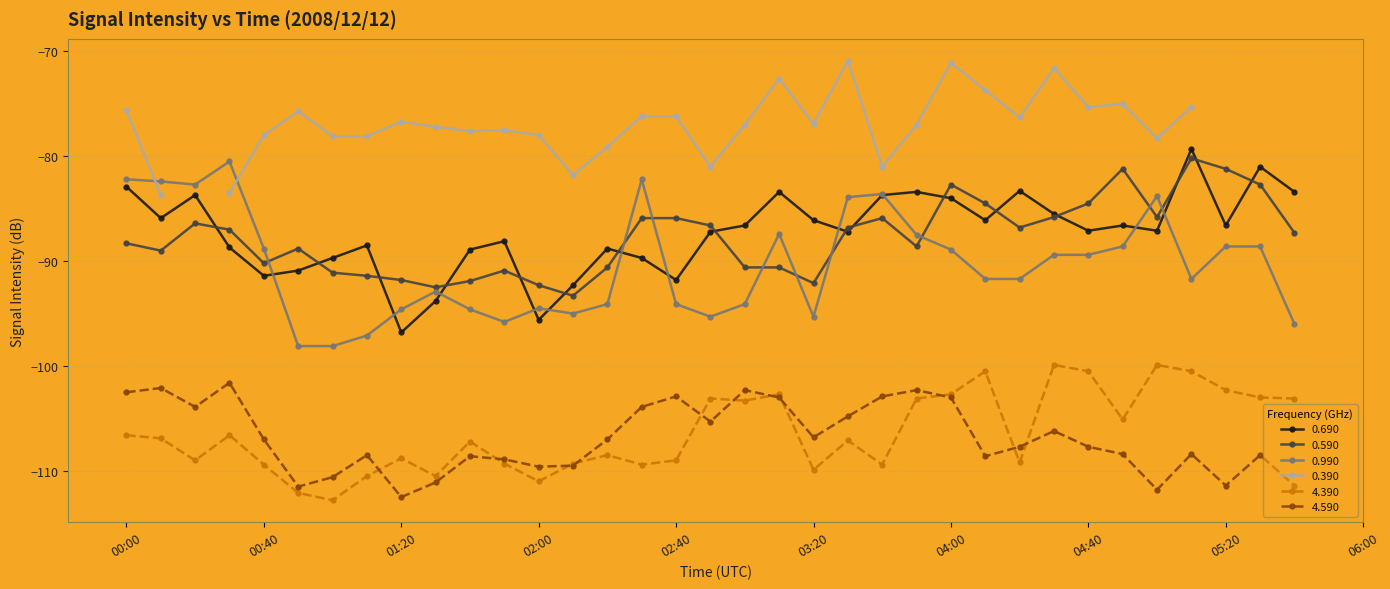

Where is 0.690 nearest to the value -88?

01:50